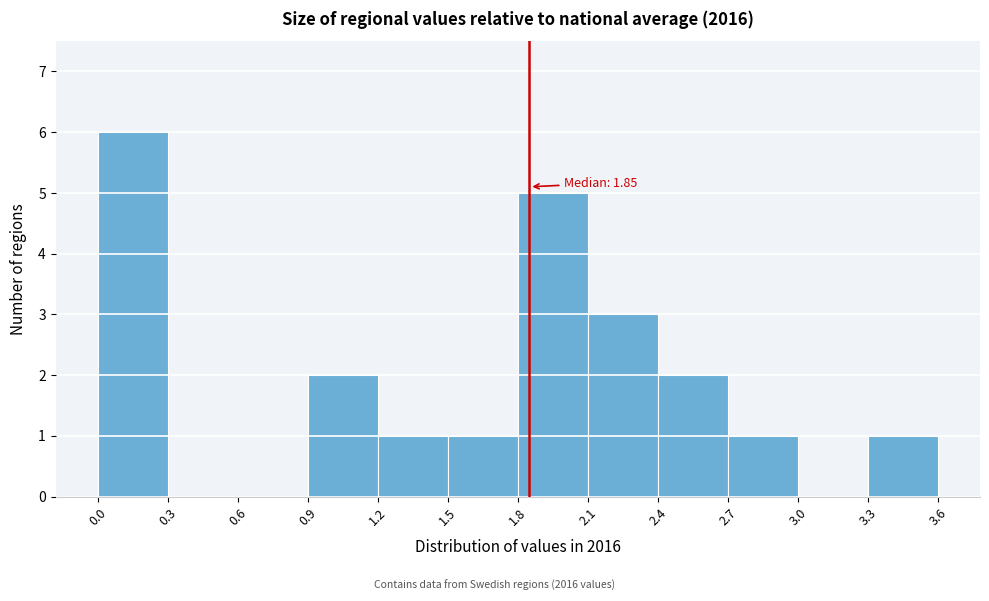

Which range on the x-axis has the tallest bar?

0.0 to 0.3